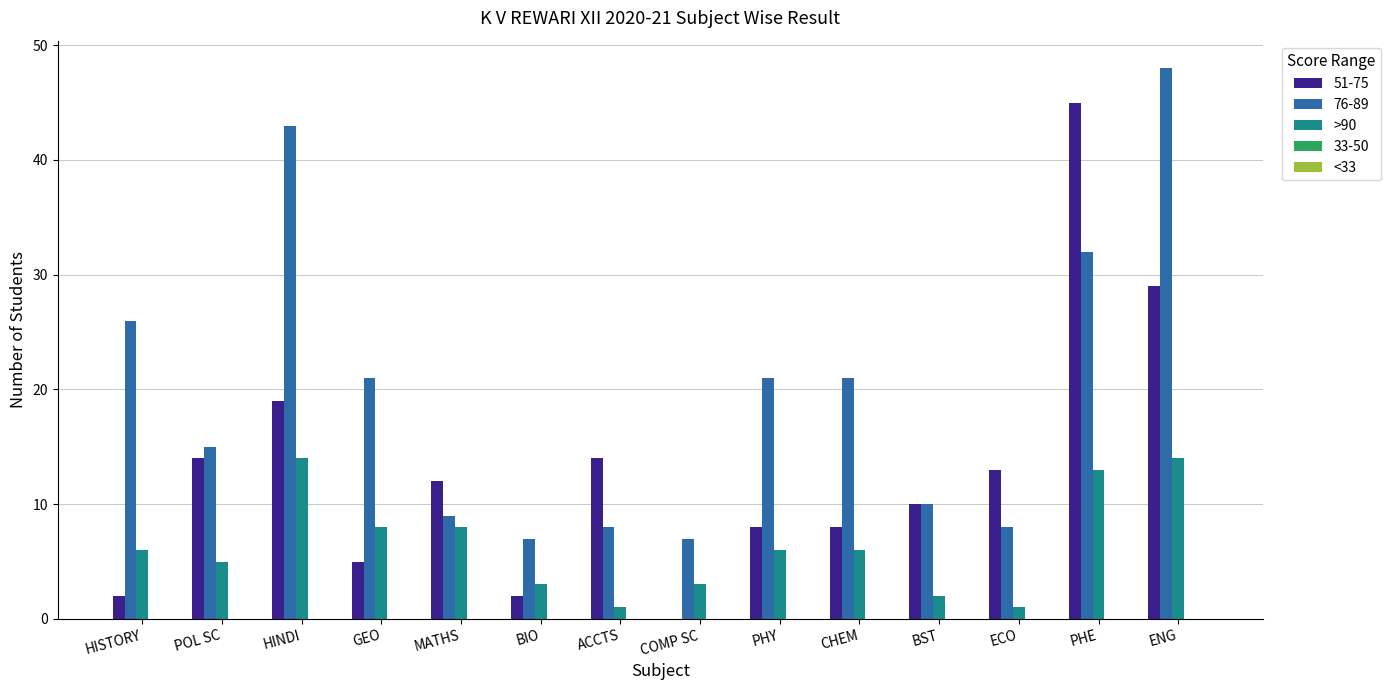

What is the sum of the 51-75 values at COMP SC and PHE?

45